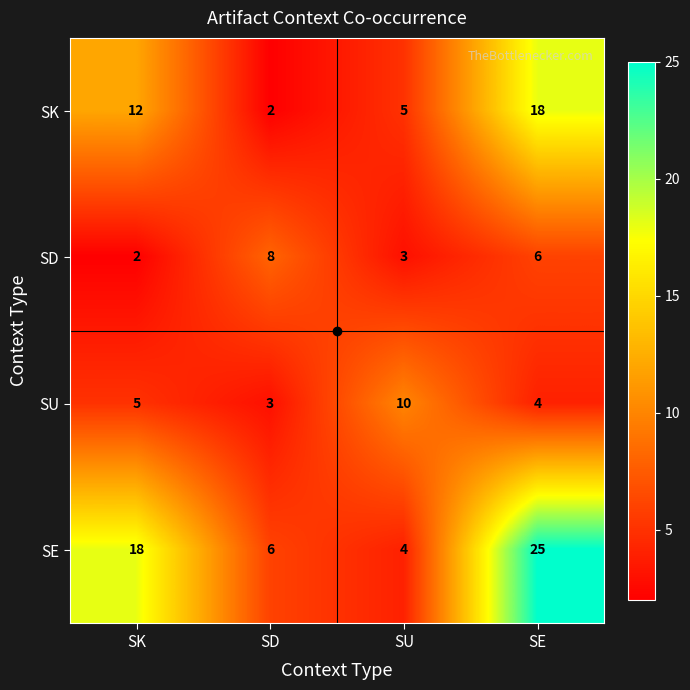

What is the spread (max minus min) of values at SK?

16